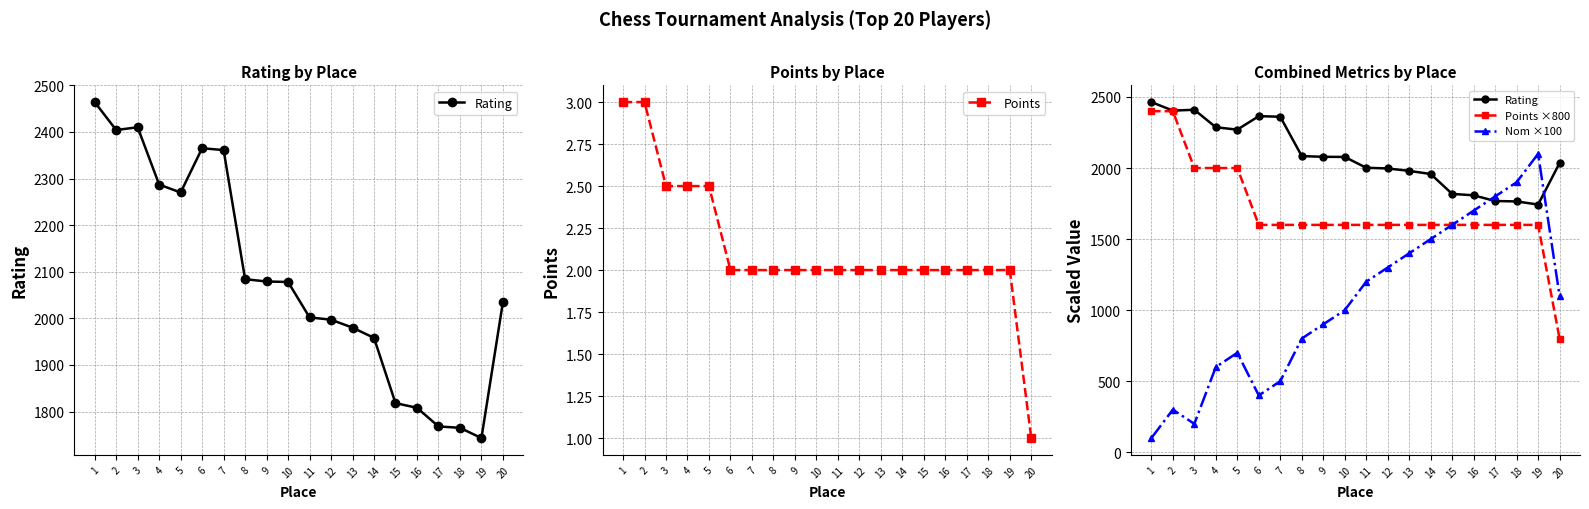

True or false: Points ×800 and Nom ×100 cross at least once.

False